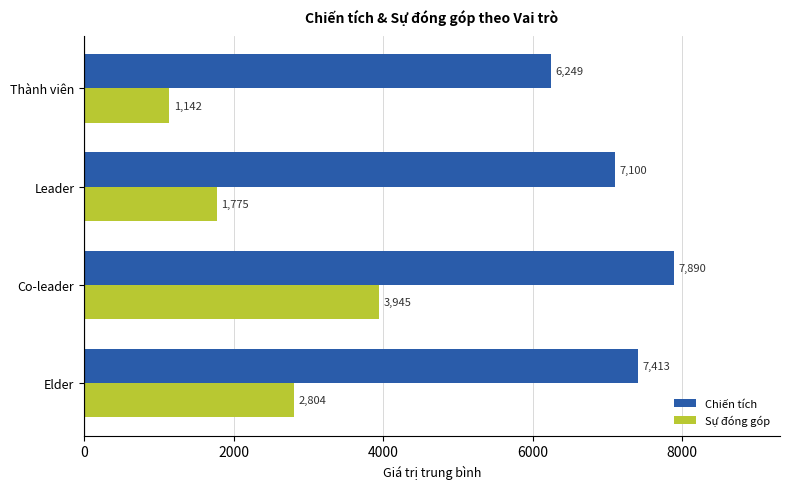

At which label does Chiến tích reach its peak?

Co-leader